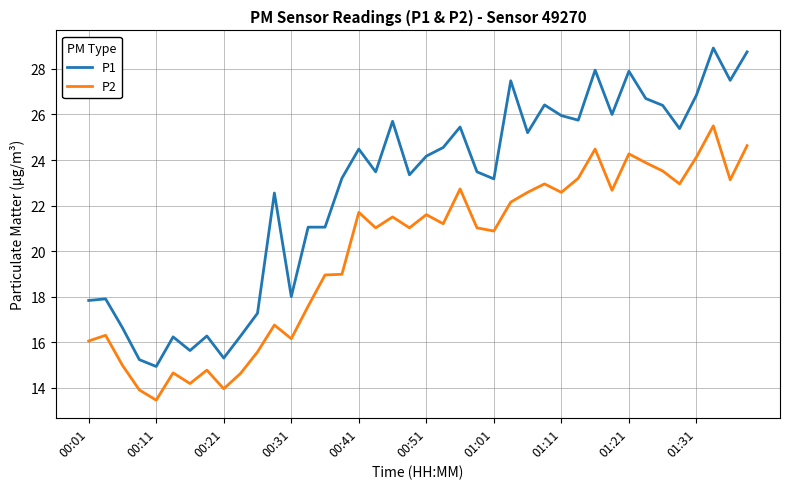

True or false: P2 and P1 intersect in this chart.

False